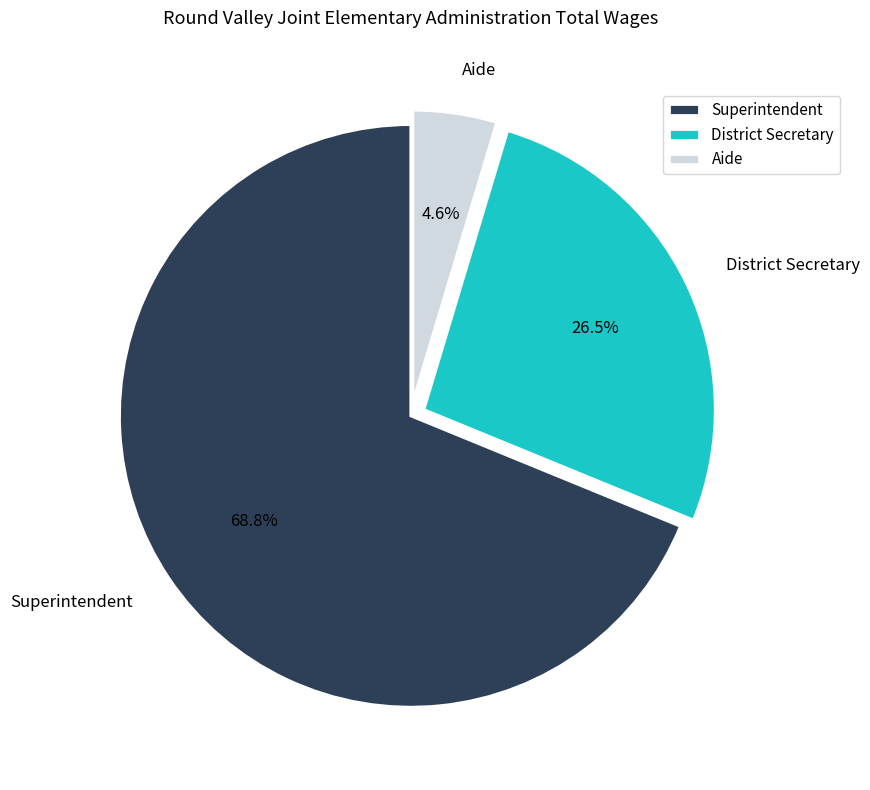

To the nearest percent, what is the combined percentage of District Secretary and Aide?

31%